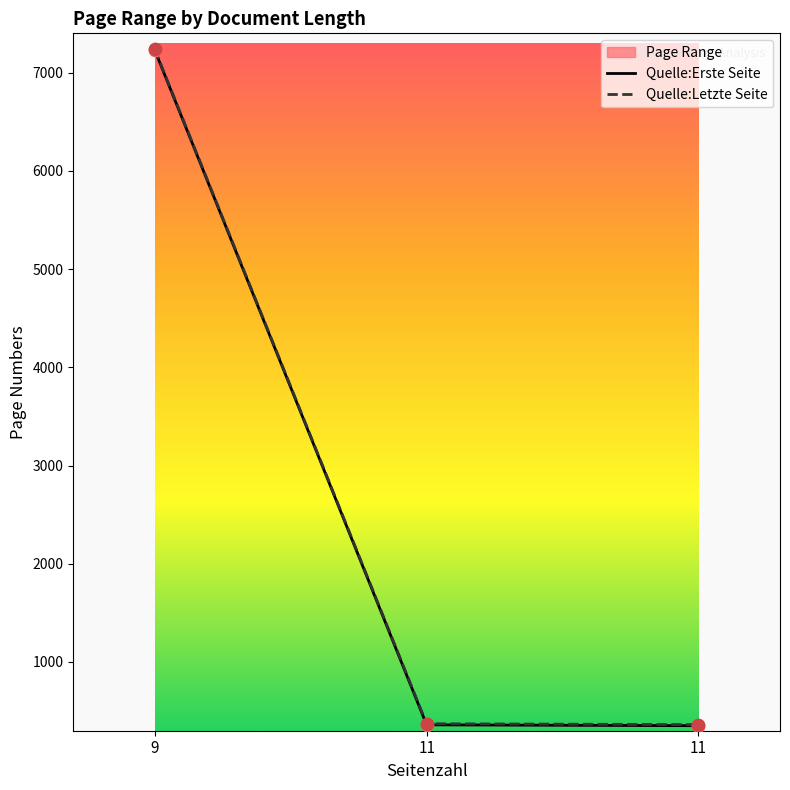

What is the total value across all series at 9?

14463